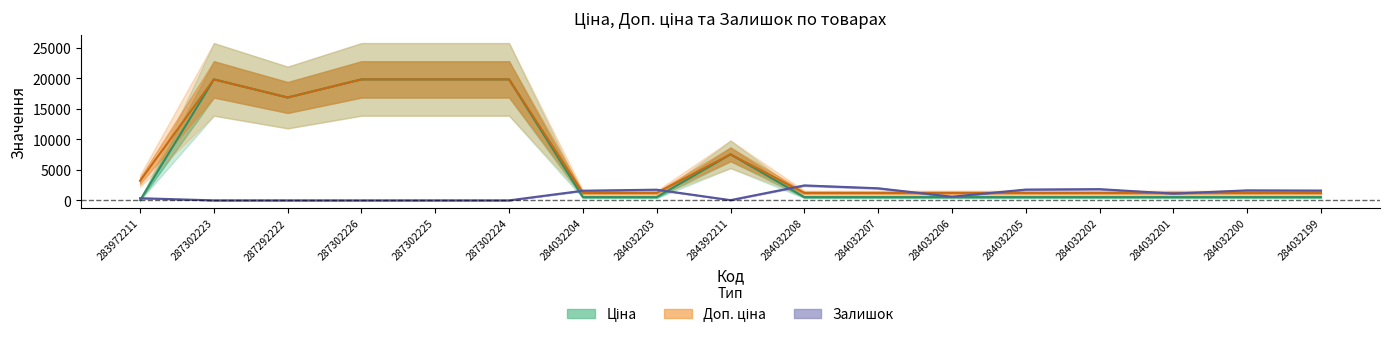

How many intersections are there between Залишок and Ціна?

4